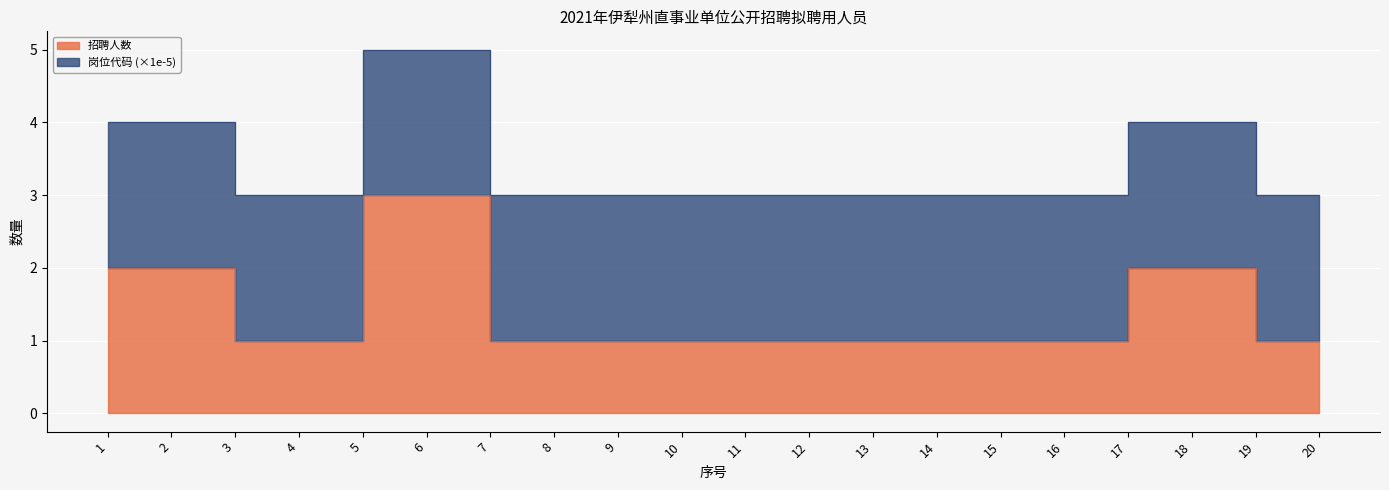

What is the value of the 2nd point from the left?

2